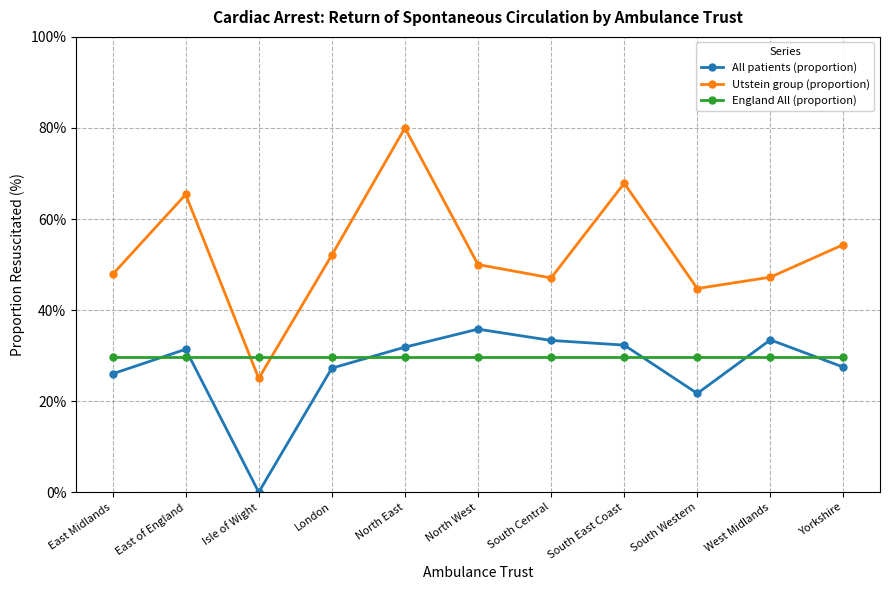

What is the label of the 9th point from the left?

South Western